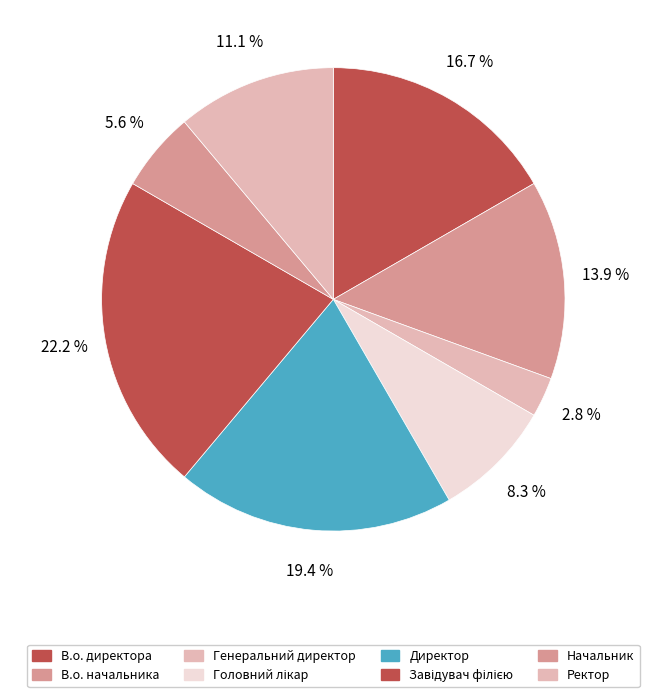

To the nearest percent, what is the combined percentage of Начальник and Завідувач філією?

28%